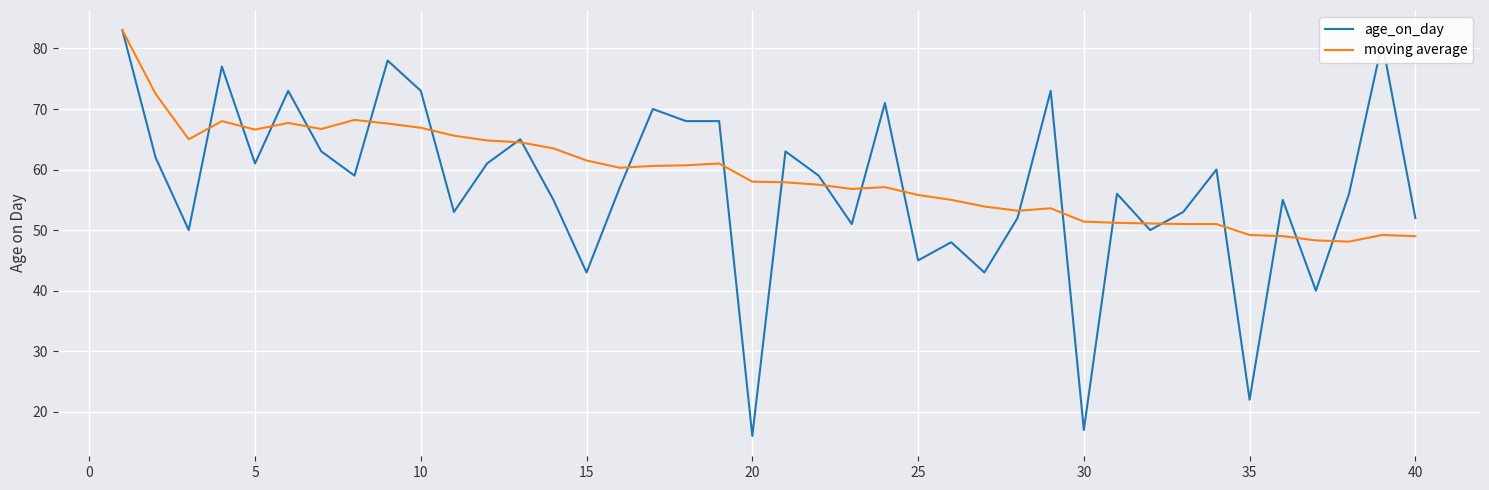

List the series in order of their overall mean, lowest first.

age_on_day, moving average